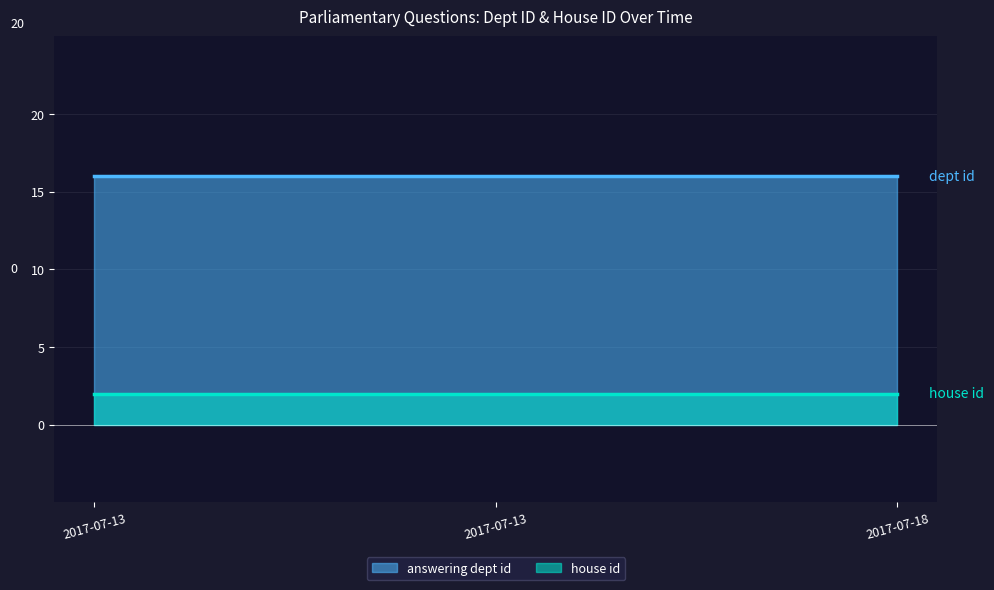

What is the maximum value for house id?

2